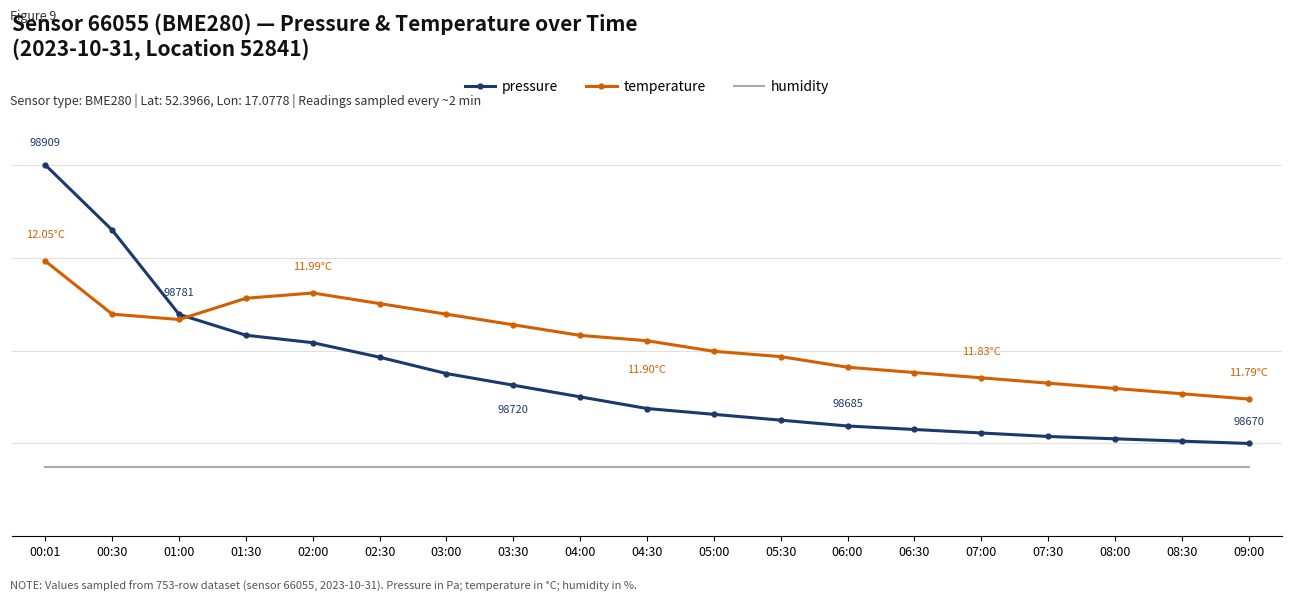

What is the spread (max minus min) of values at 02:30?

35.1